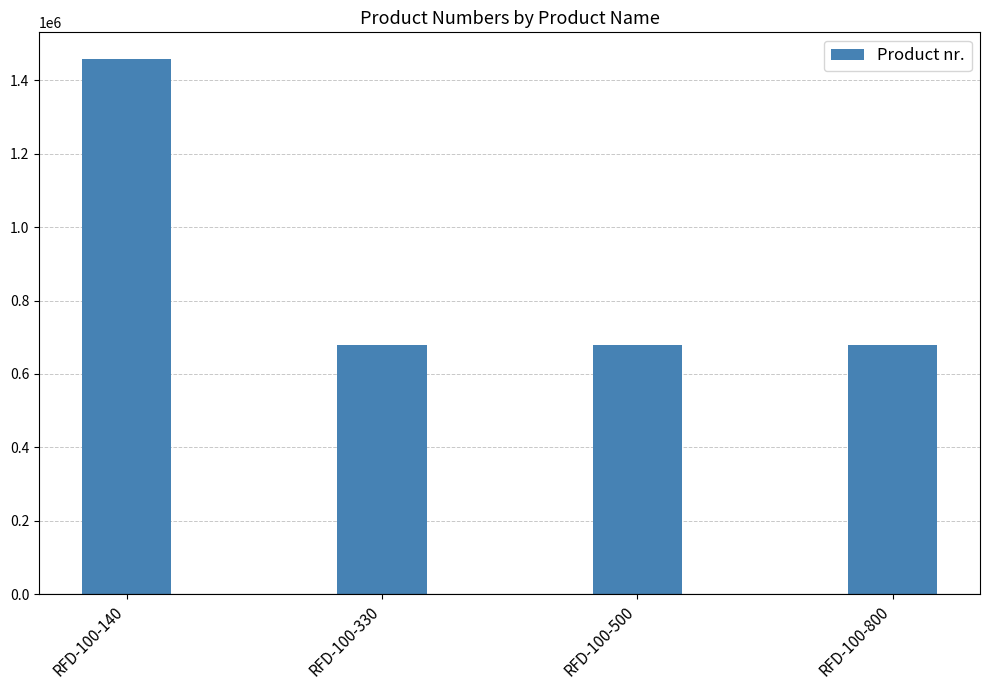

The value at RFD-100-500 is 680164. True or false?

True